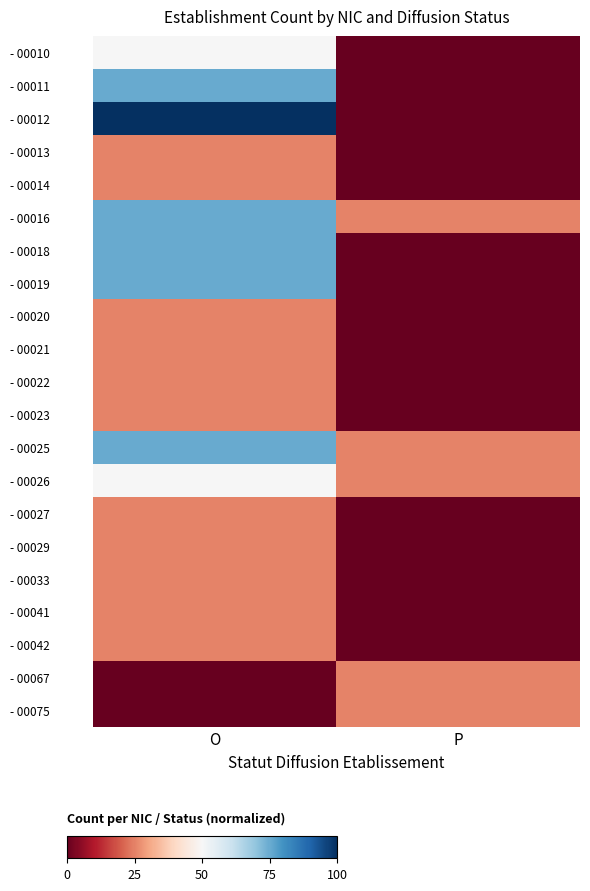

At which category does the chart reach its minimum across all series?

P